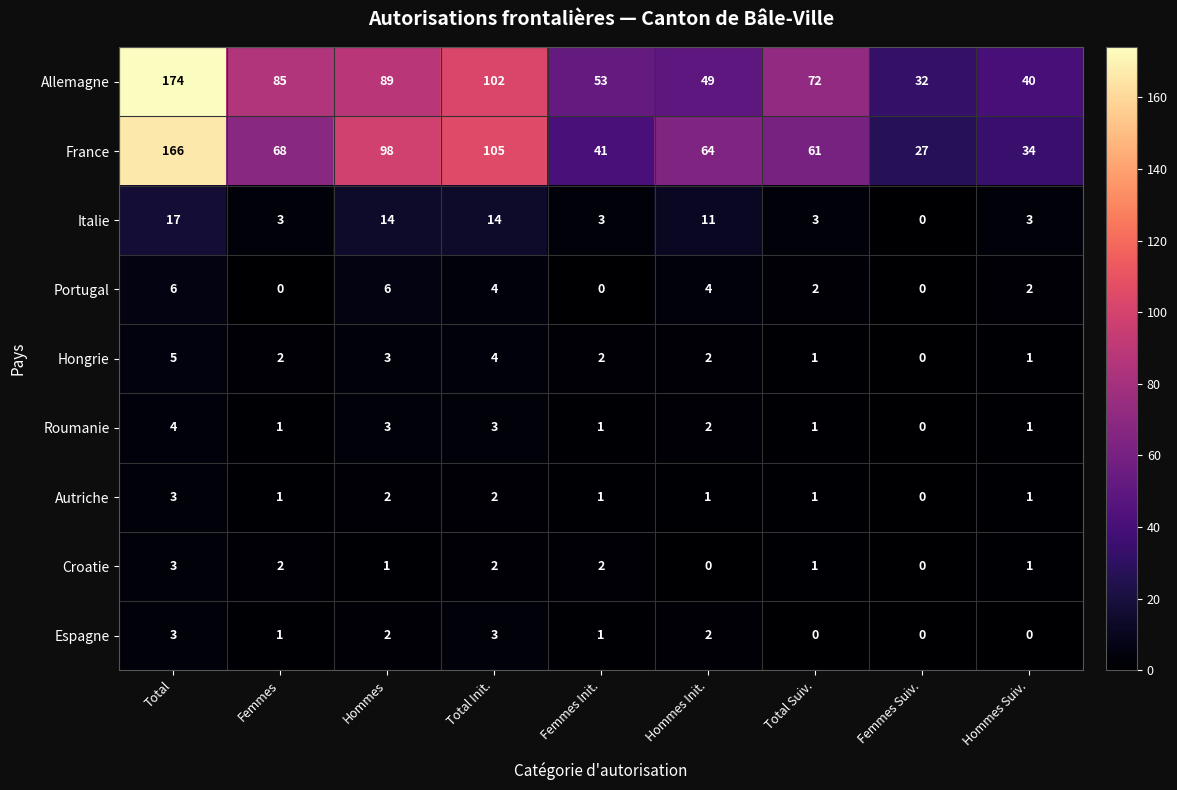

What is the total value across all series at Hommes Suiv.?

83